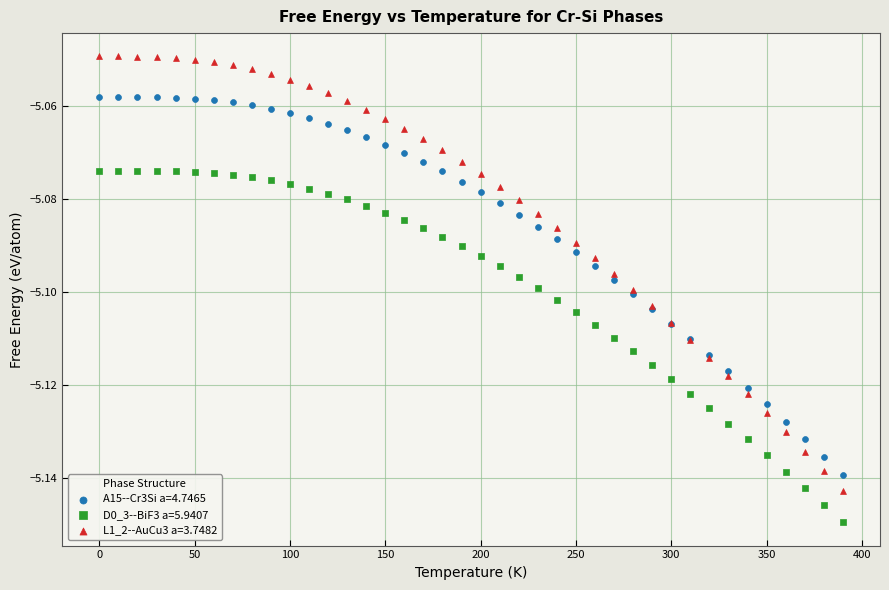

What are all the series names shown in the legend?

A15--Cr3Si a=4.7465, D0_3--BiF3 a=5.9407, L1_2--AuCu3 a=3.7482